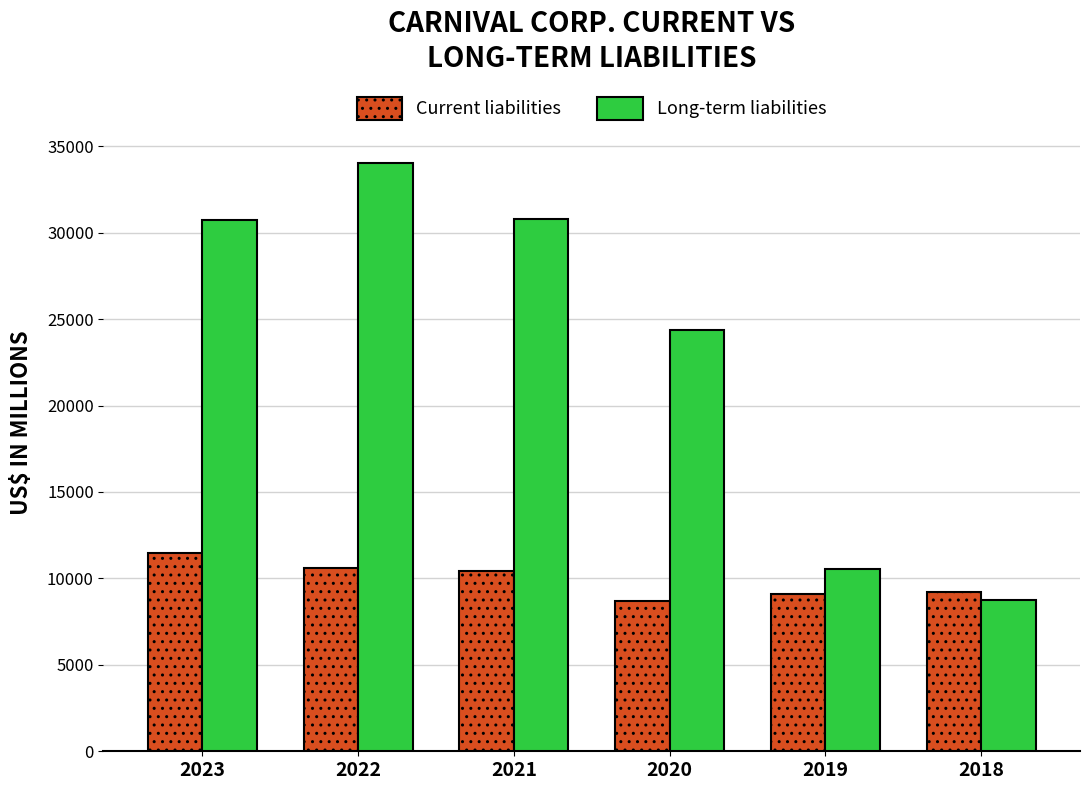

True or false: Long-term liabilities has a value of 24352 at 2020.

True